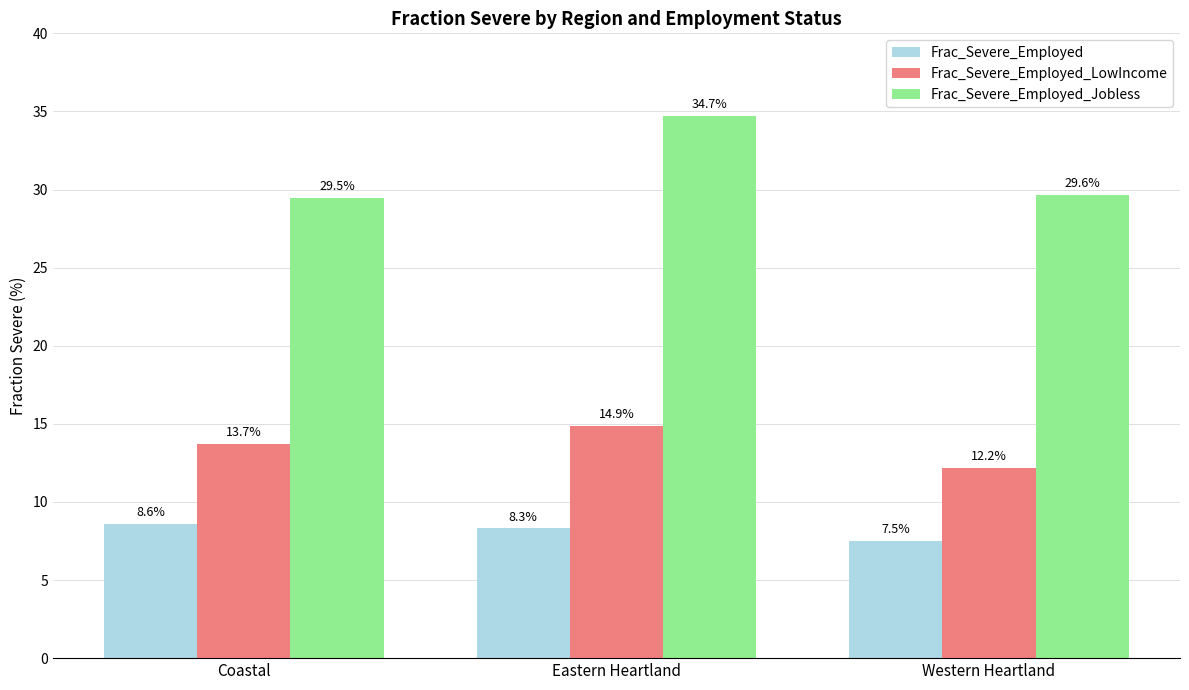

What is the label of the 2nd bar from the right?

Eastern Heartland